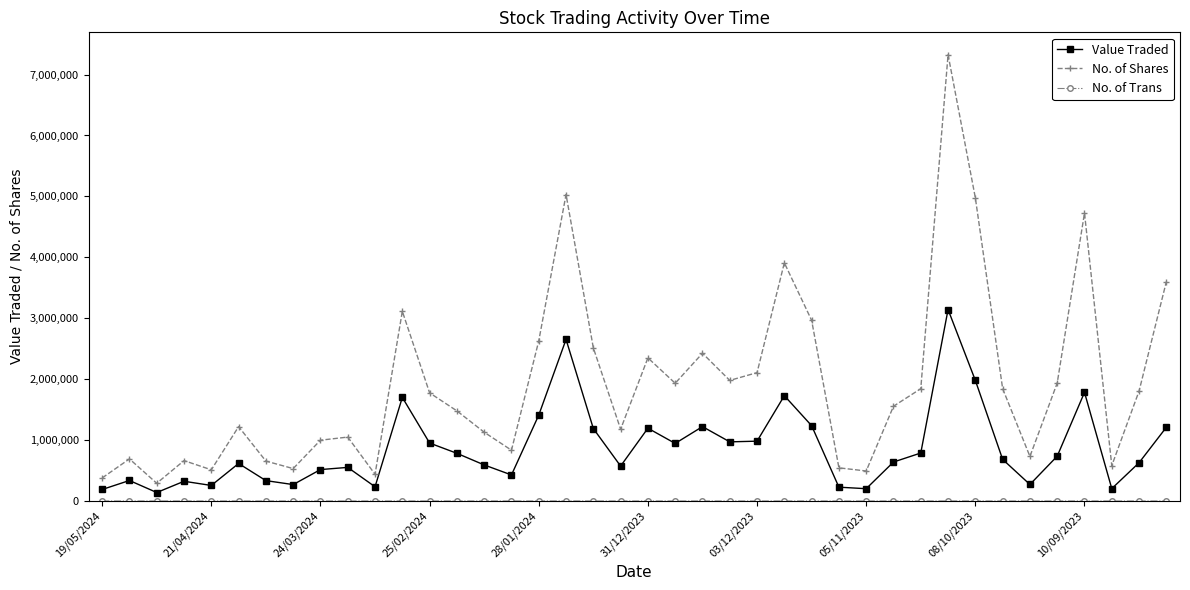

What is the highest value of the No. of Shares series?

7326773